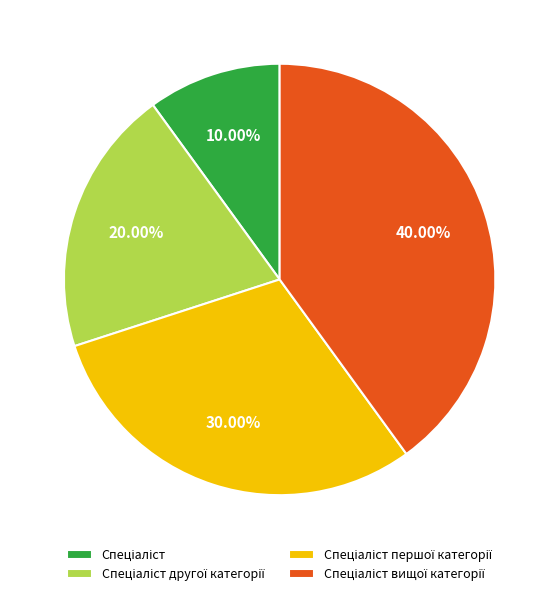

Does any single category account for the majority?

No